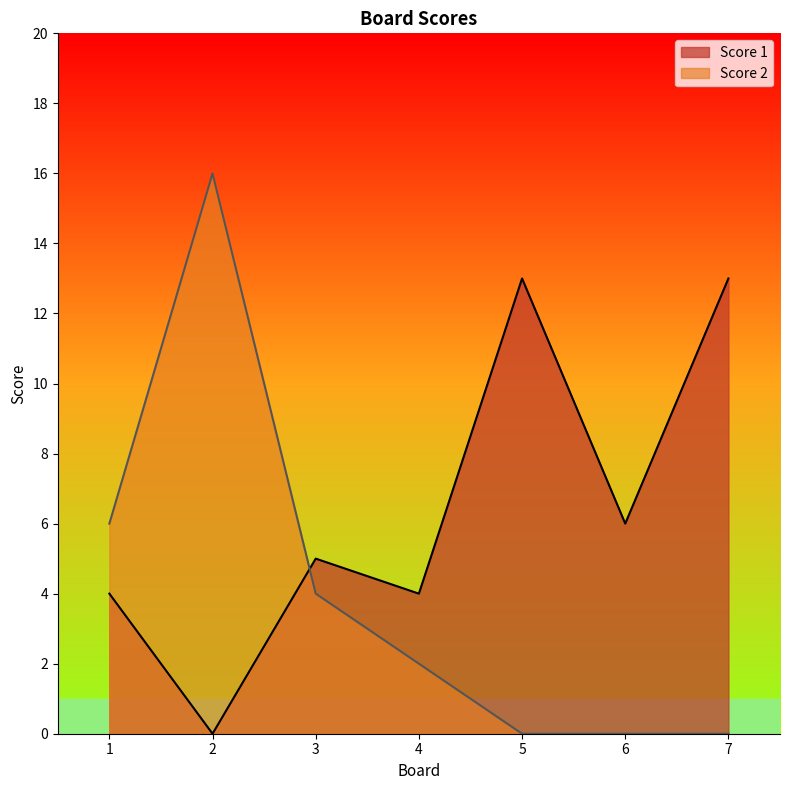

What are all the series names shown in the legend?

Score 1, Score 2